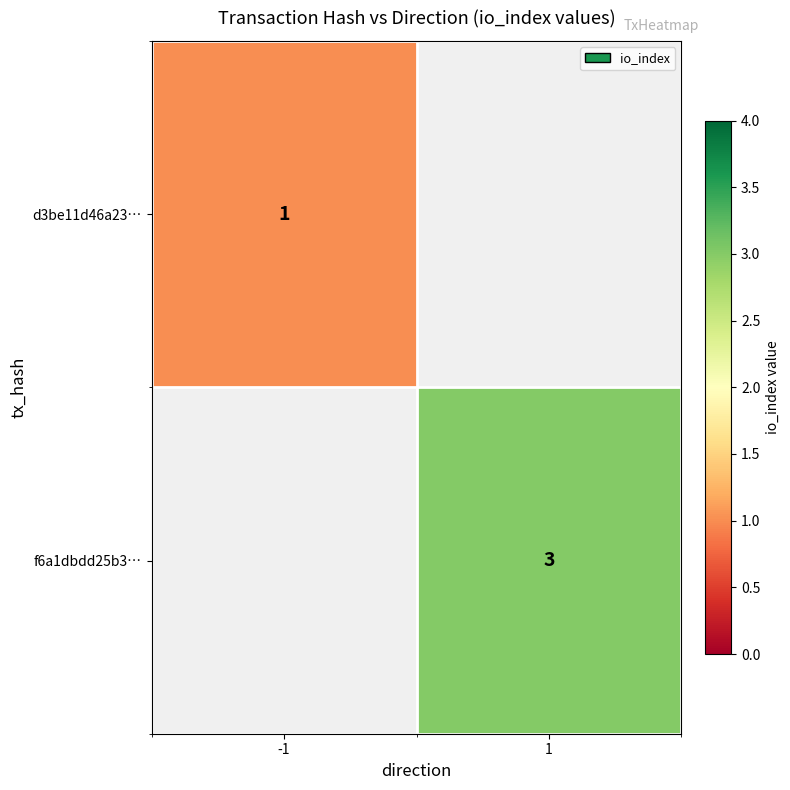

Is it true that d3be11d46a23… equals 1 at -1?

True